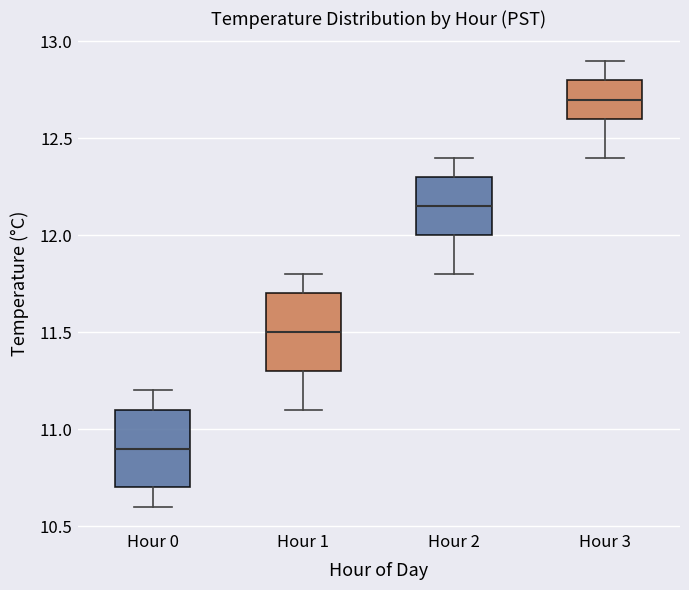

Which box's median line is the lowest?

Hour 0